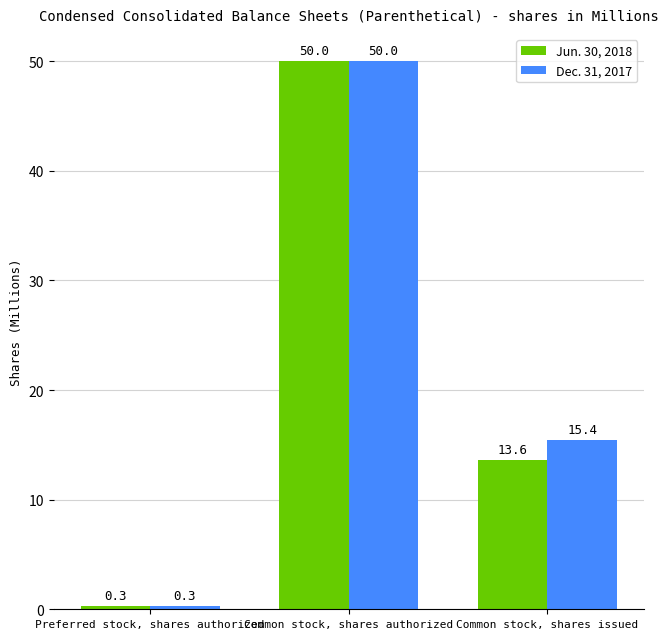

Rank the series by their average value, from highest to lowest.

Dec. 31, 2017, Jun. 30, 2018